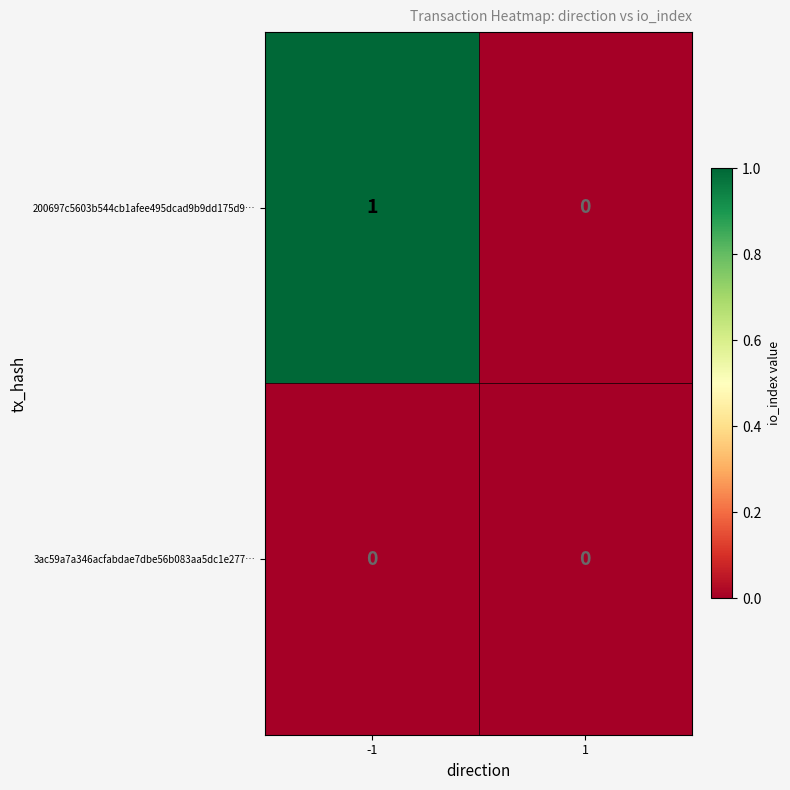

Between -1 and 1, which series saw the biggest shift?

200697c5603b544cb1afee495dcad9b9dd175d9…